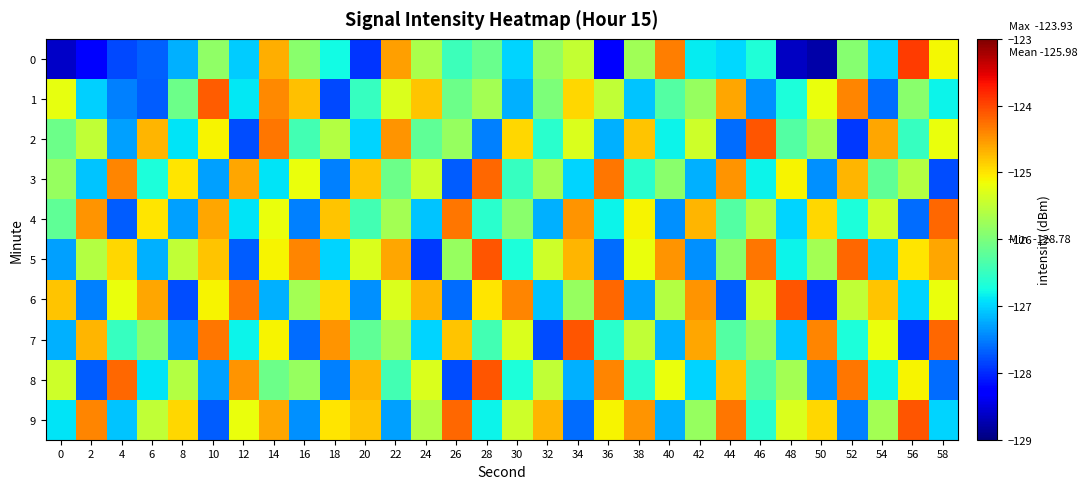

Which series changed the most between 14 and 56?

7